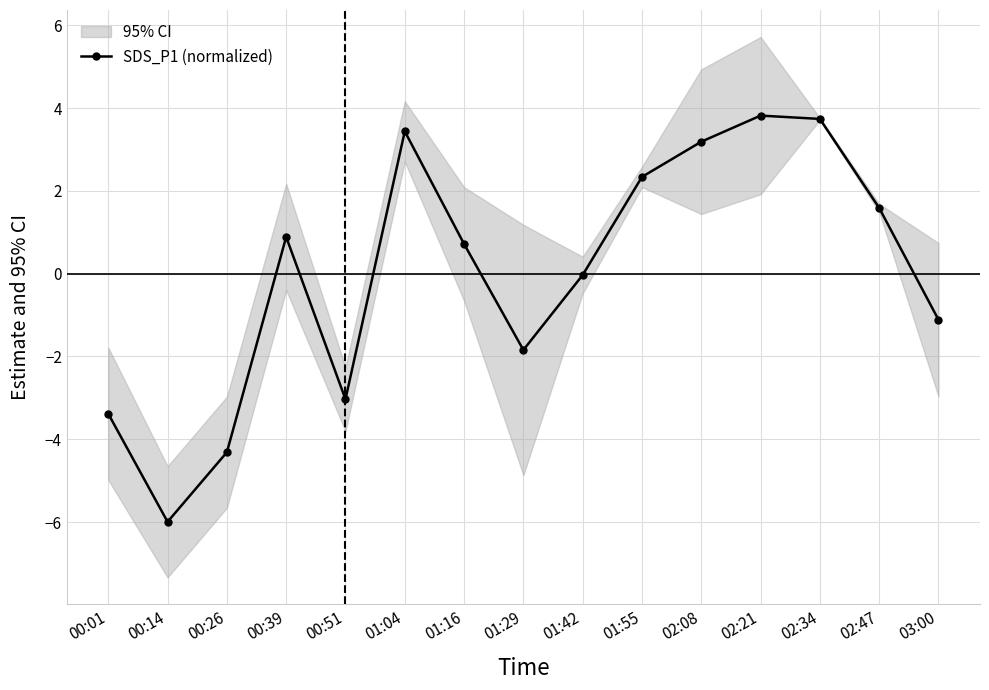

The value at 00:14 is -6.0. True or false?

True